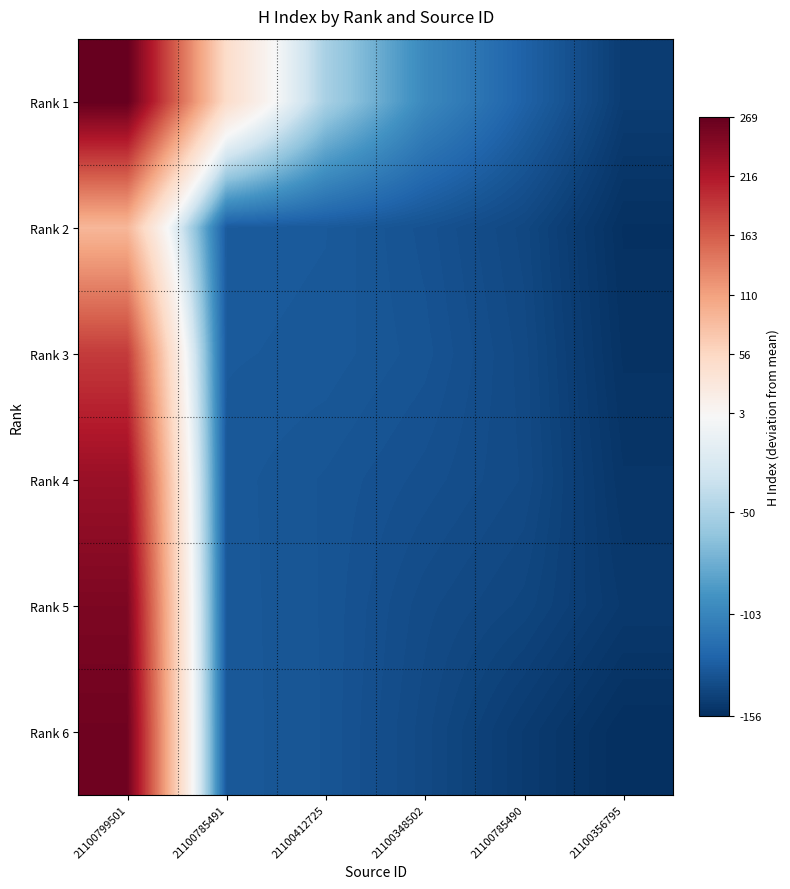

Which has a higher value, 21100356795 or 21100348502?

21100348502